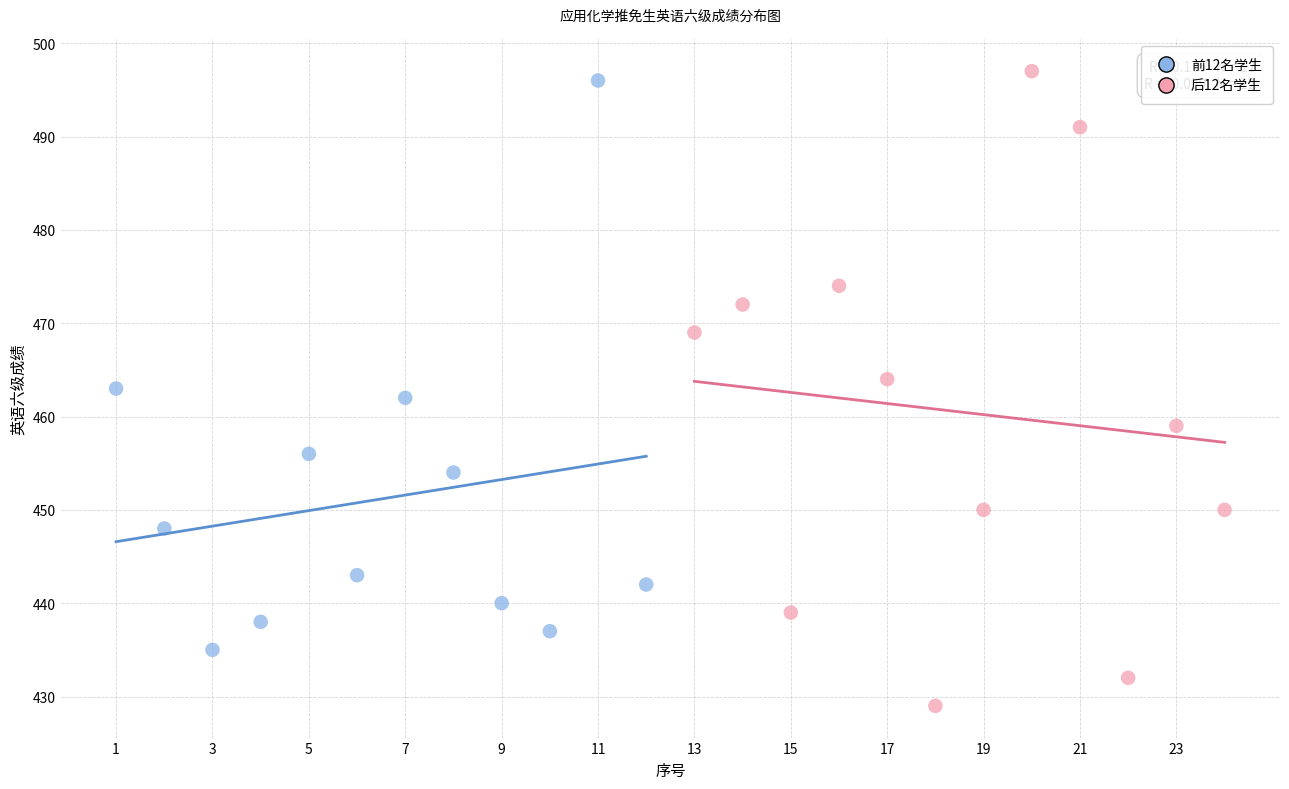

Which series has the widest spread of Y values?

后12名学生